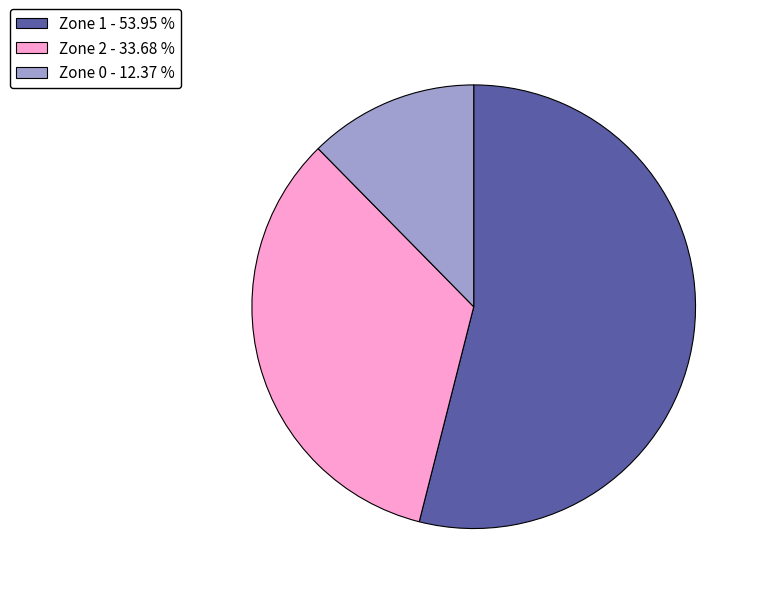

Count the number of slices in the pie.

3